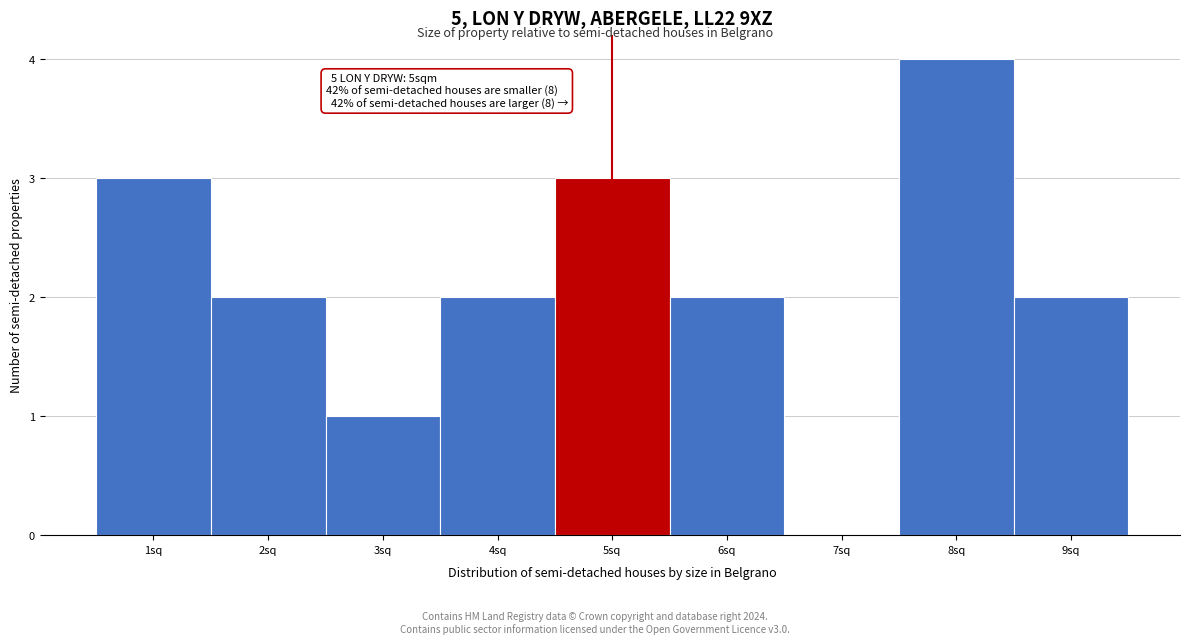

Which range on the x-axis has the tallest bar?

7.5 to 8.5